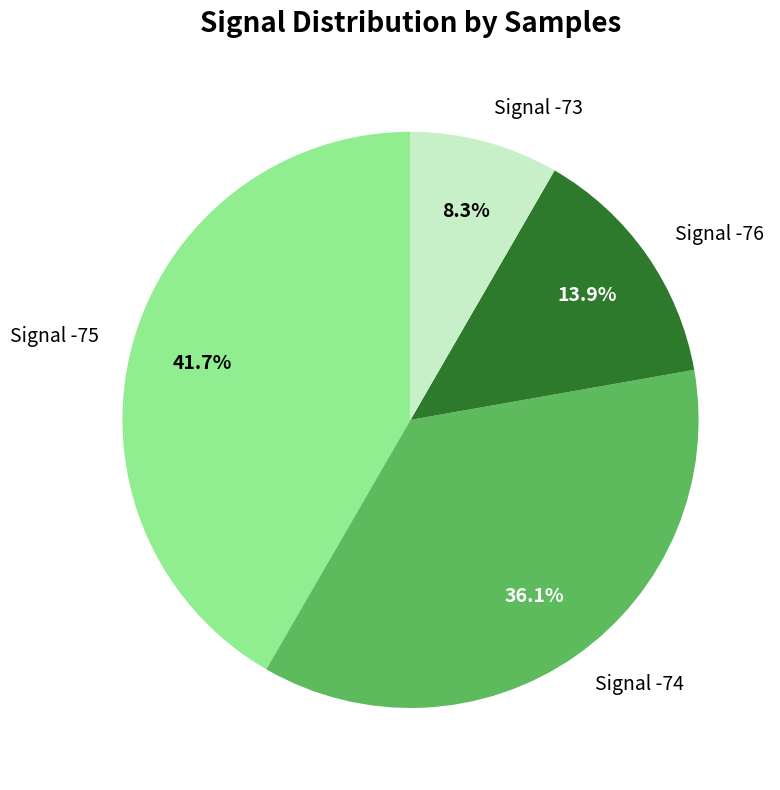

How many segments does this pie chart have?

4